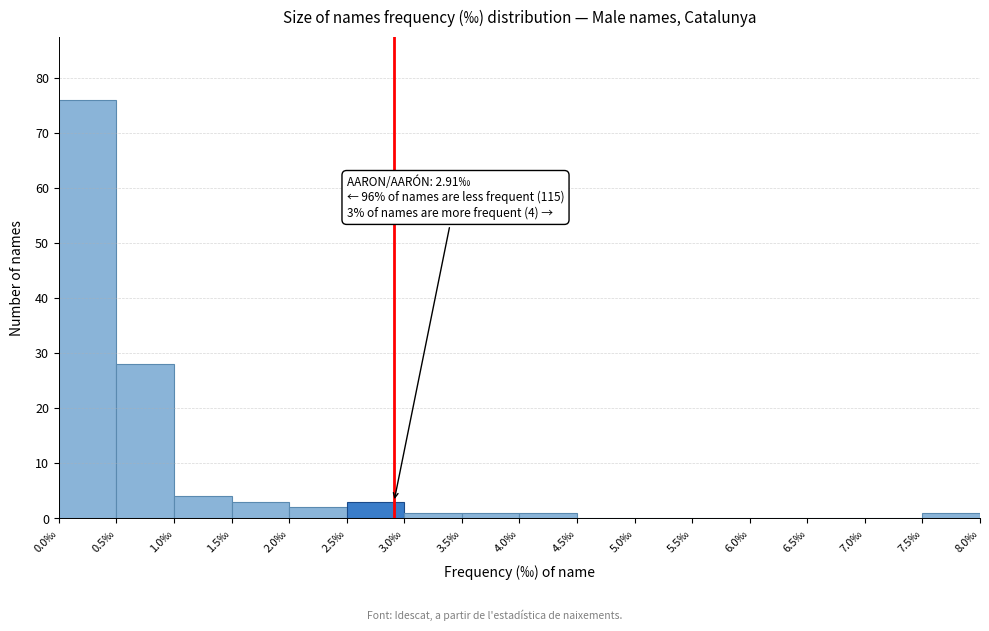

Over which range of the x-axis is the bar tallest?

0.0 to 0.5